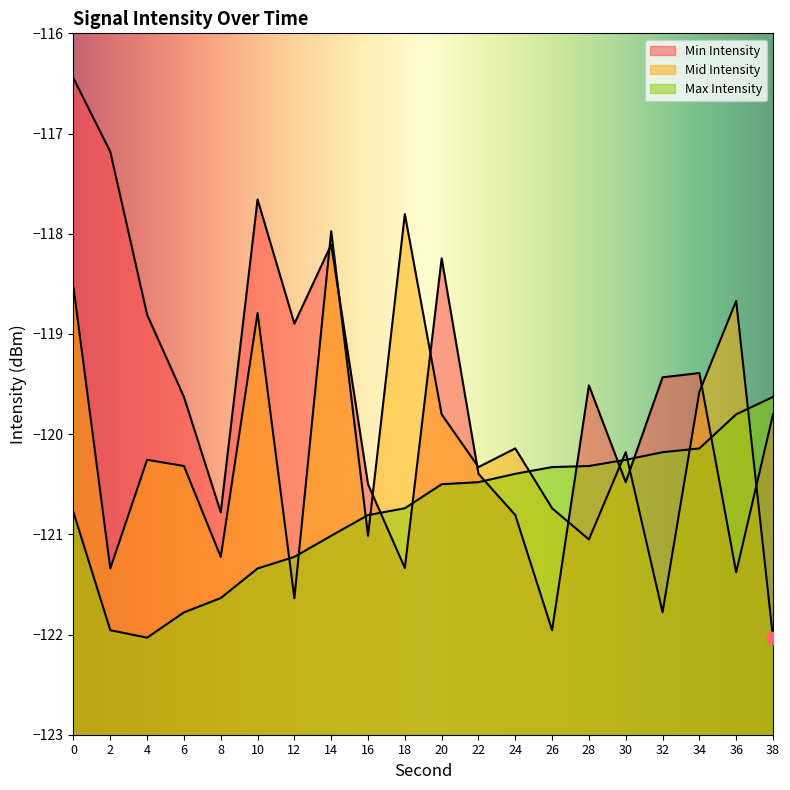

Which series reaches the maximum Y coordinate?

Min Intensity